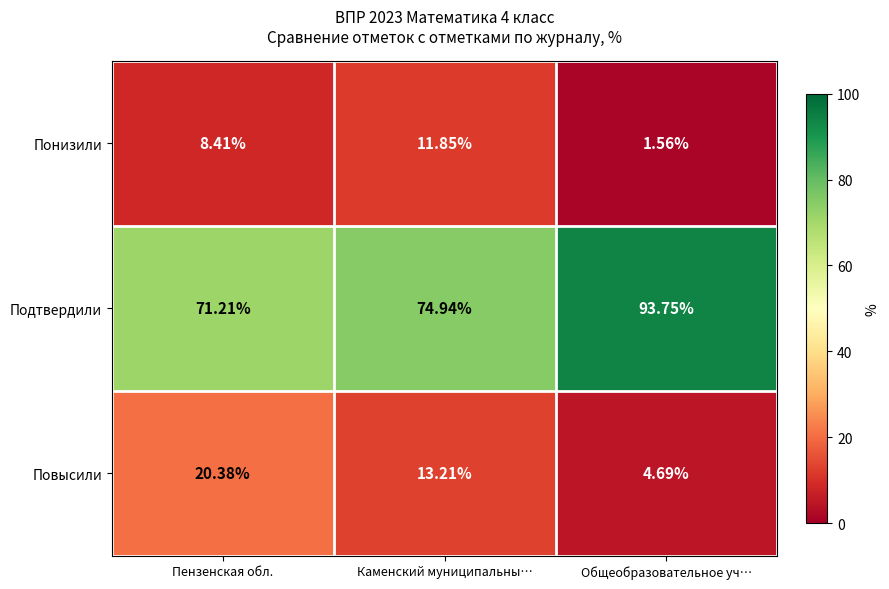

Is the value of Подтвердили at Пензенская обл. greater than the value of Понизили at Общеобразовательное уч…?

Yes